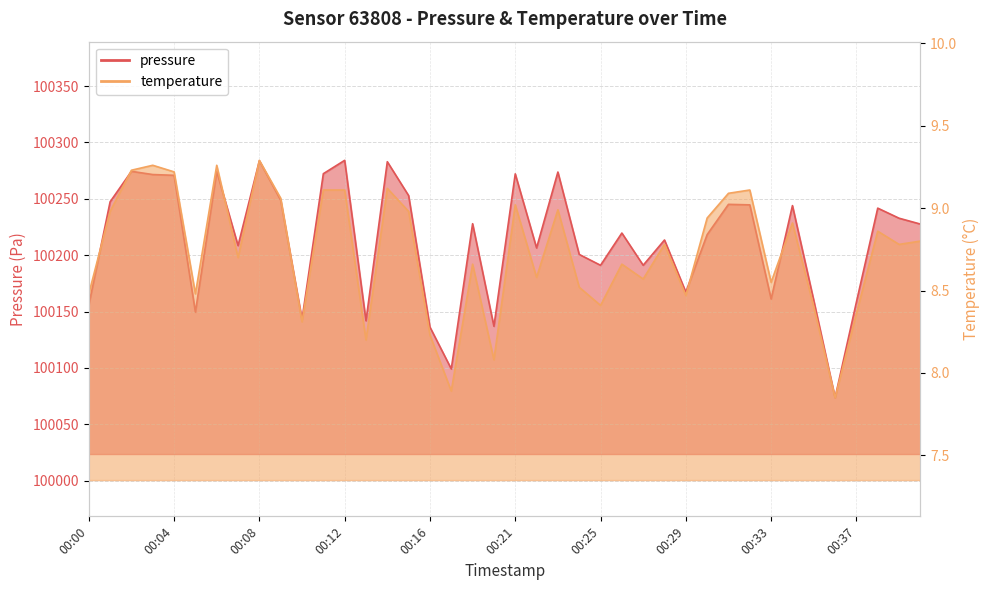

What is the value of the temperature point at the 15th from the left?

9.1